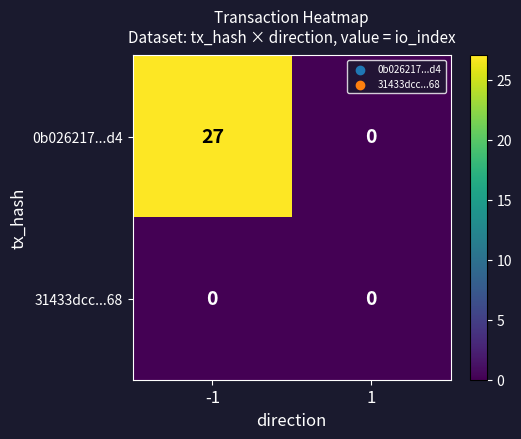

What is the greatest value displayed?

27